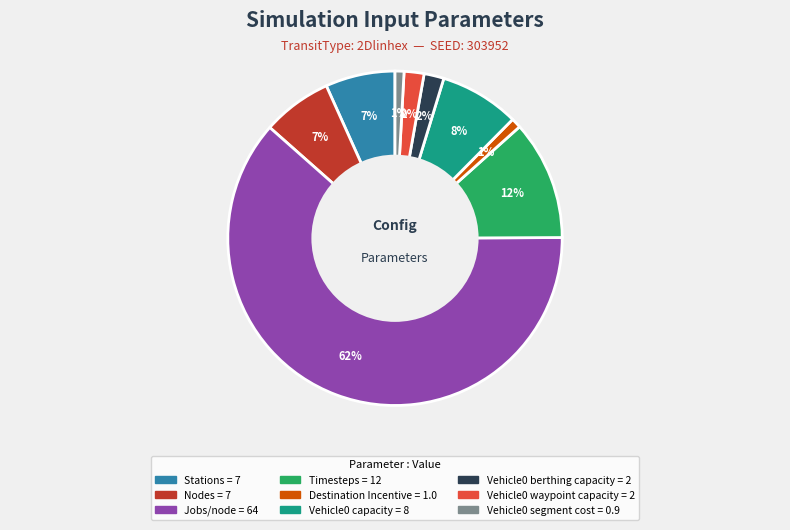

Which category has the biggest portion of the pie?

Jobs/node